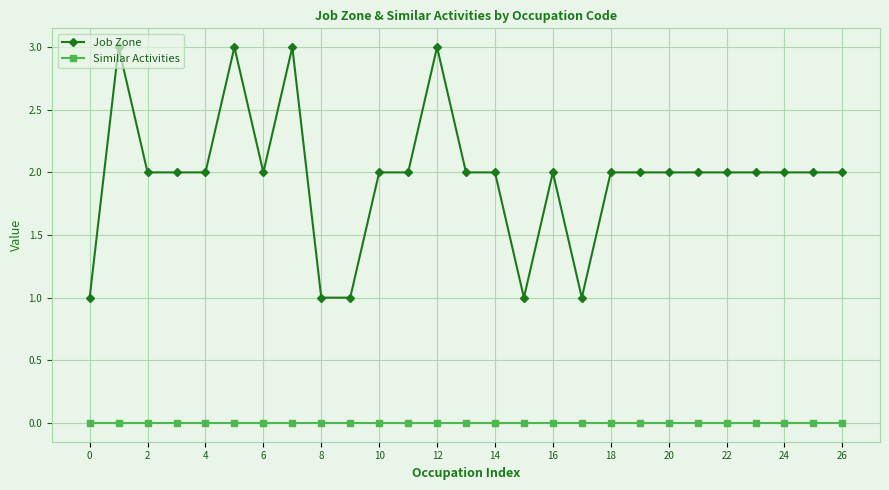

Reading left to right, list all the values displayed in this chart.

Job Zone: 1	3	2	2	2	3	2	3	1	1	2	2	3	2	2	1	2	1	2	2	2	2	2	2	2	2	2
Similar Activities: 0	0	0	0	0	0	0	0	0	0	0	0	0	0	0	0	0	0	0	0	0	0	0	0	0	0	0